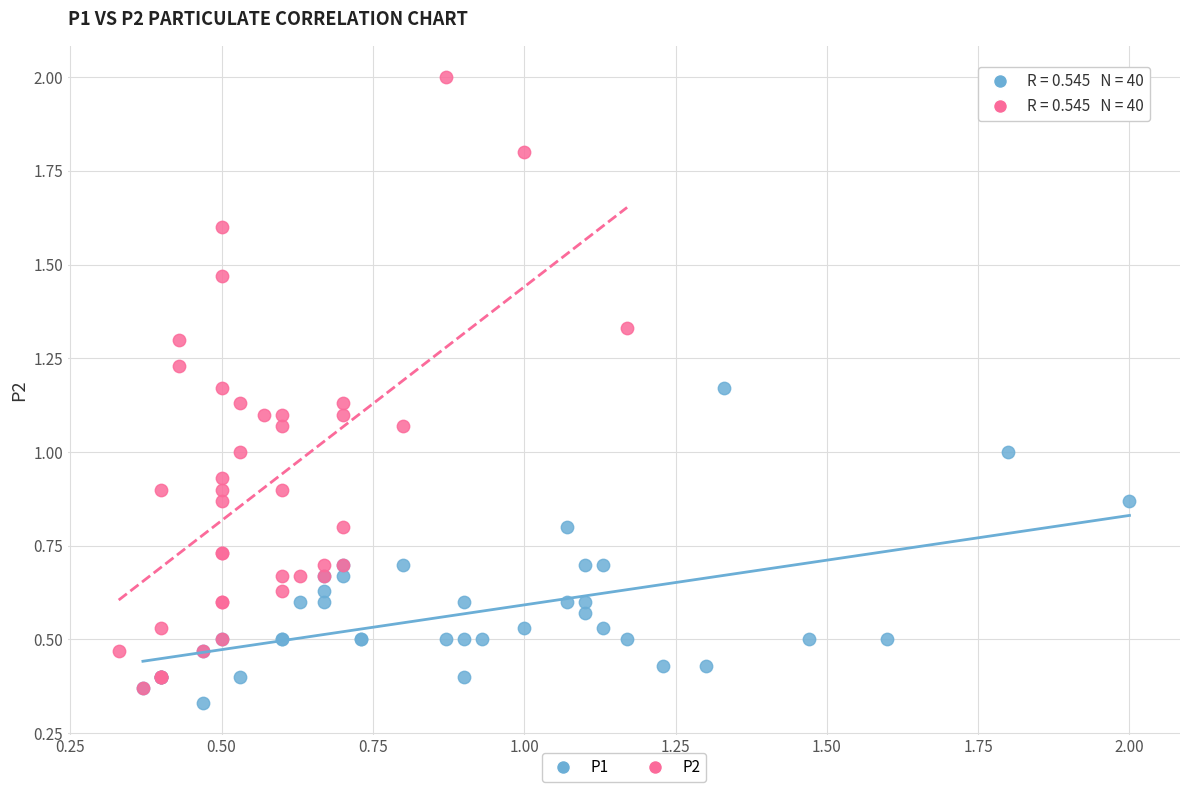

Which series reaches the maximum Y coordinate?

P2